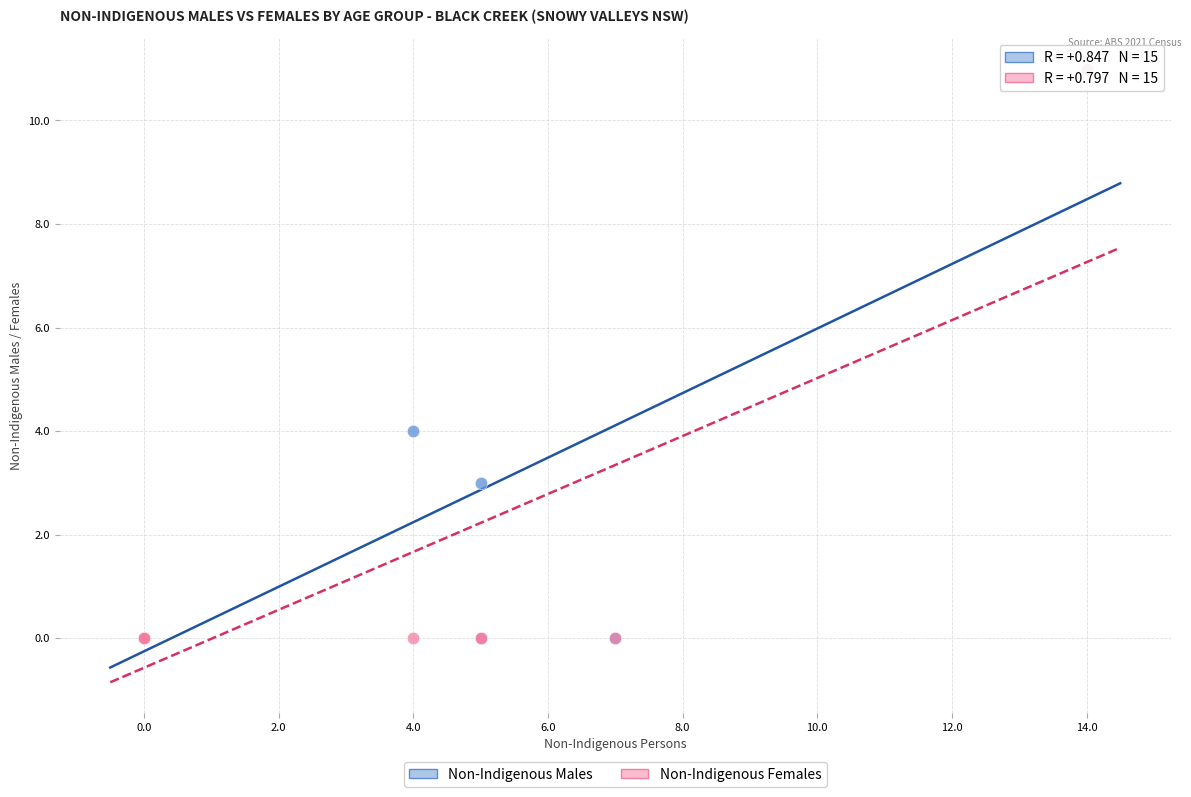

Across all series, what Y value is closest to 5?

4